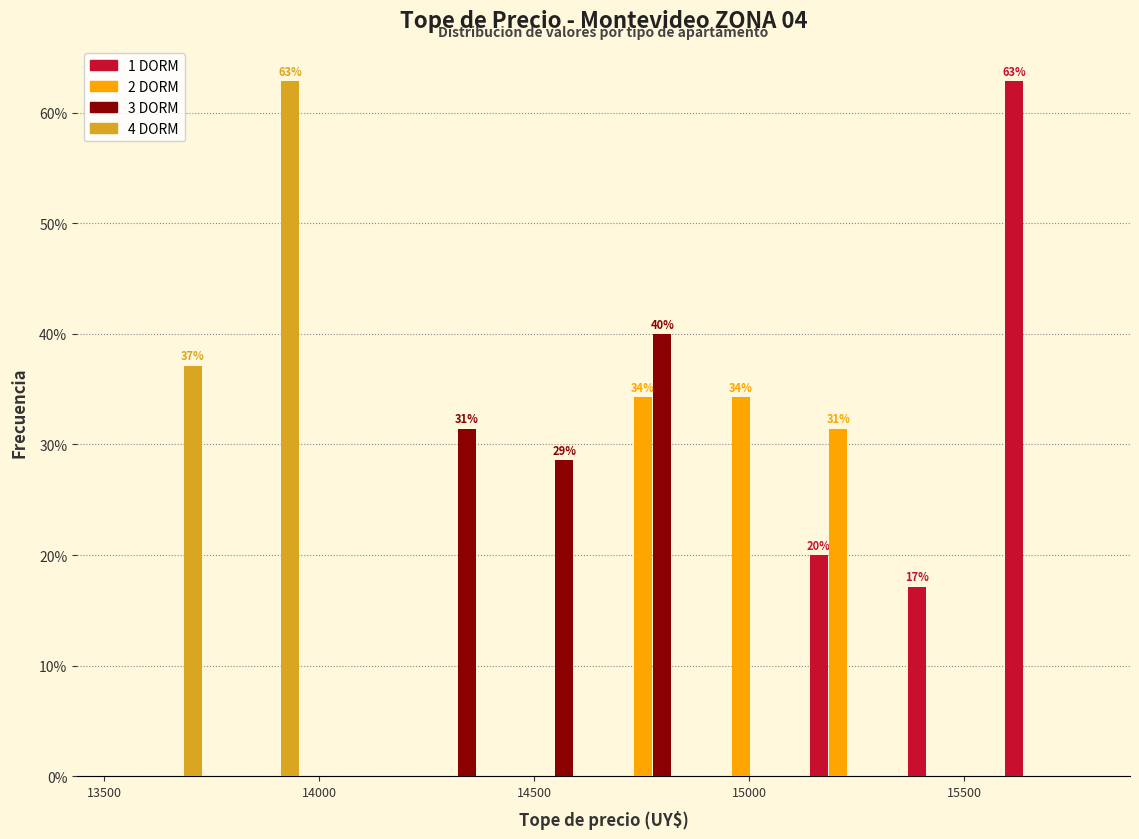

In the 1 DORM series, which range on the x-axis has the tallest bar?

15550 to 15800